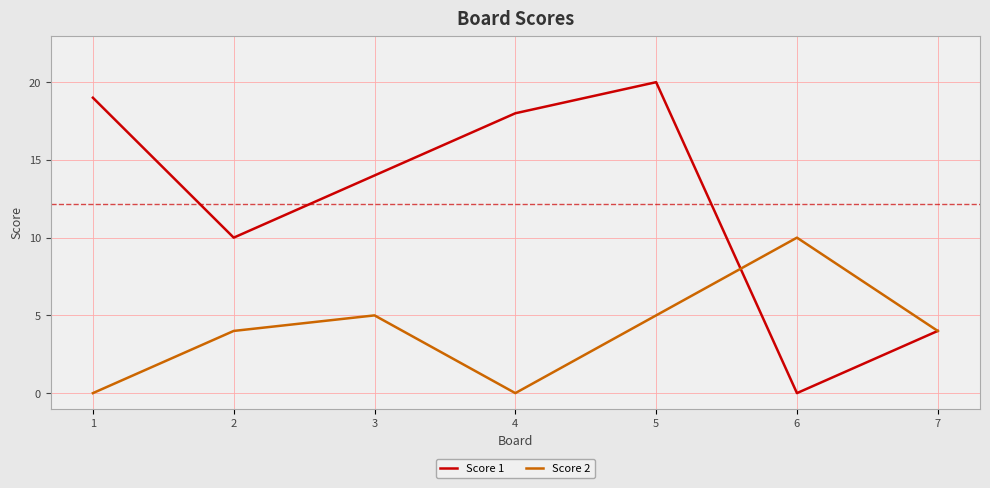

Which series changed the most between 4 and 7?

Score 1